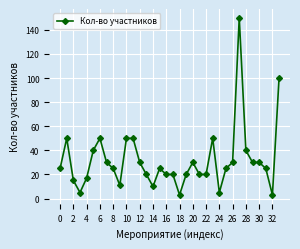

What is the sum of all values?

1074